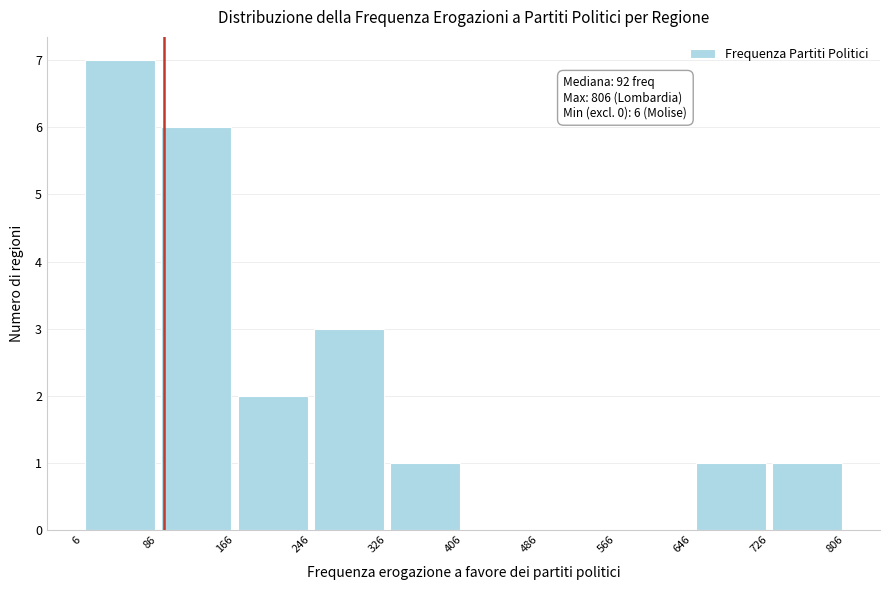

Which range on the x-axis has the tallest bar?

6 to 86